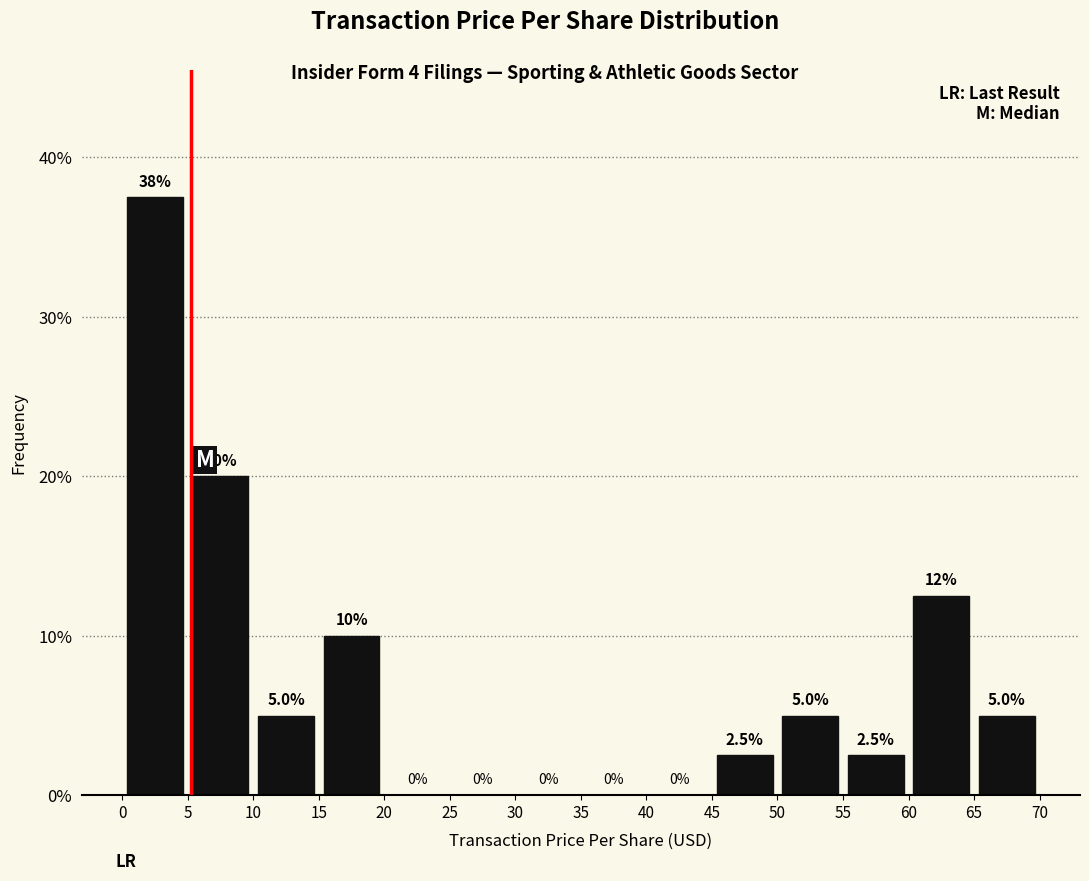

Which range on the x-axis has the tallest bar?

0 to 5